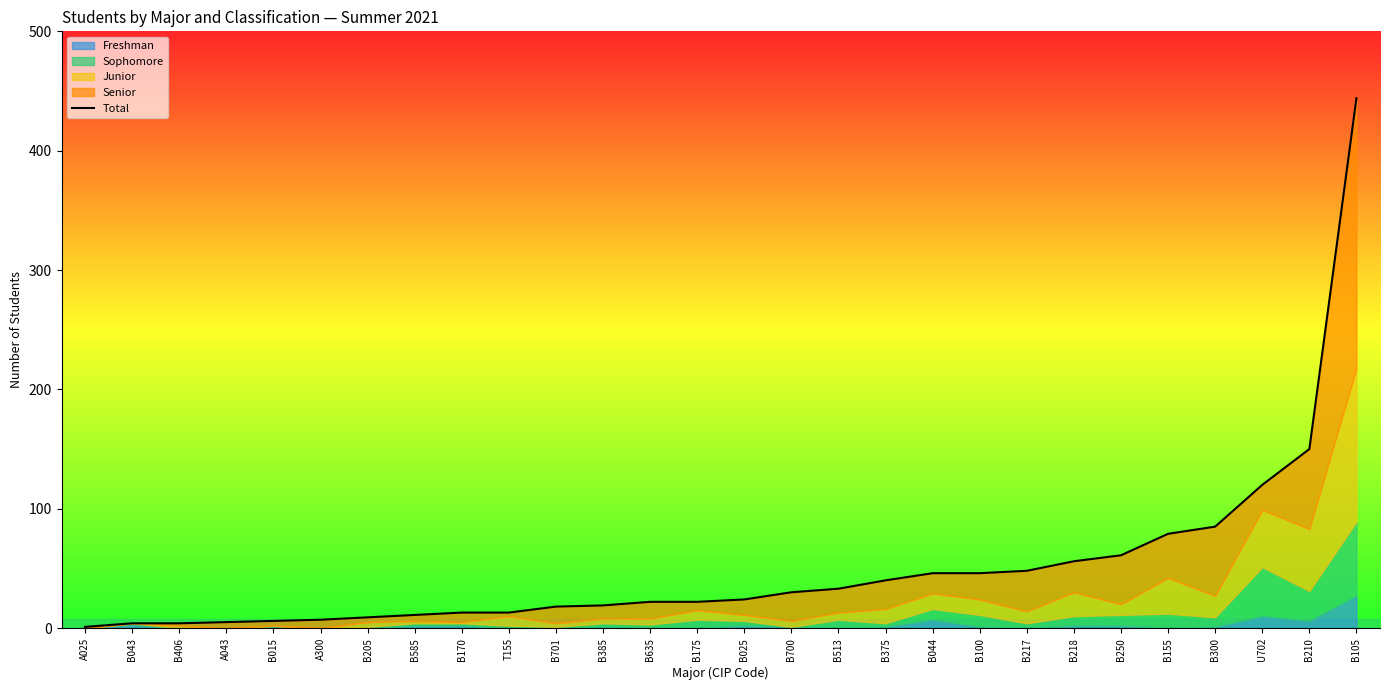

Reading left to right, what are all the values shown in this chart?

1	4	4	5	6	7	9	11	13	13	18	19	22	22	24	30	33	40	46	46	48	56	61	79	85	120	150	444